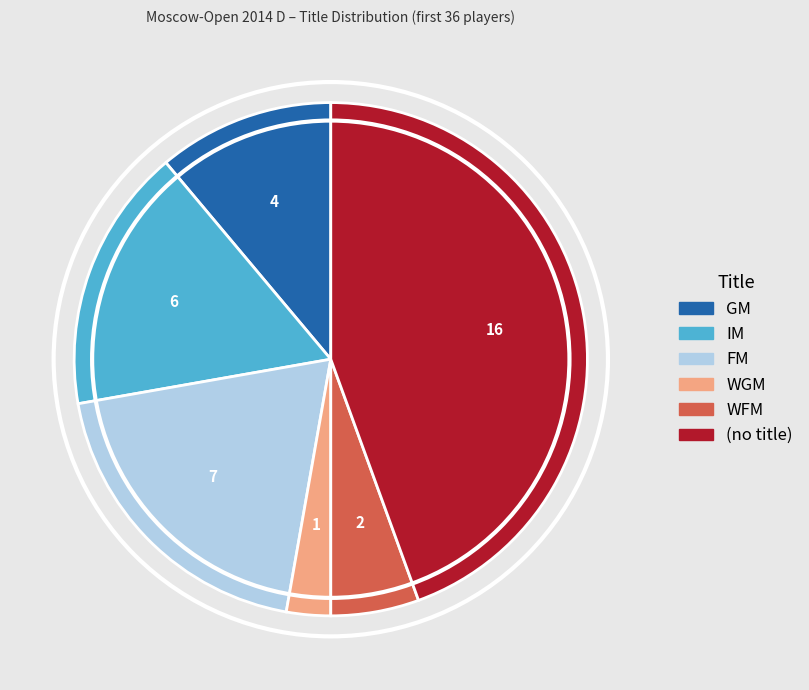

How many slices are in this pie chart?

6